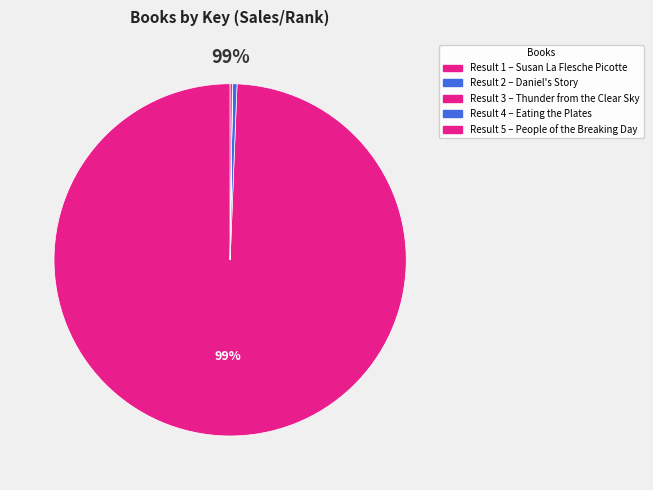

Count the number of slices in the pie.

5